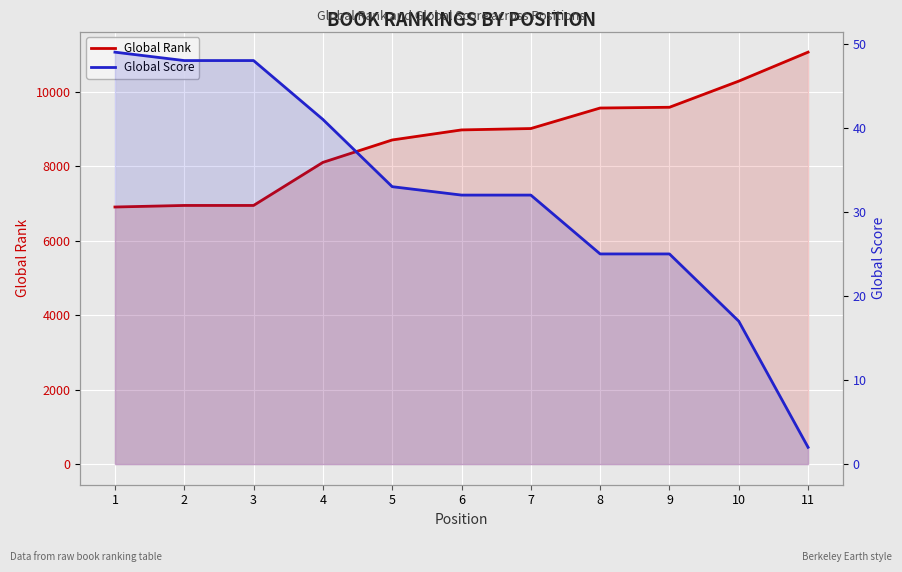

At how many categories does at least one series exceed 5282?

11